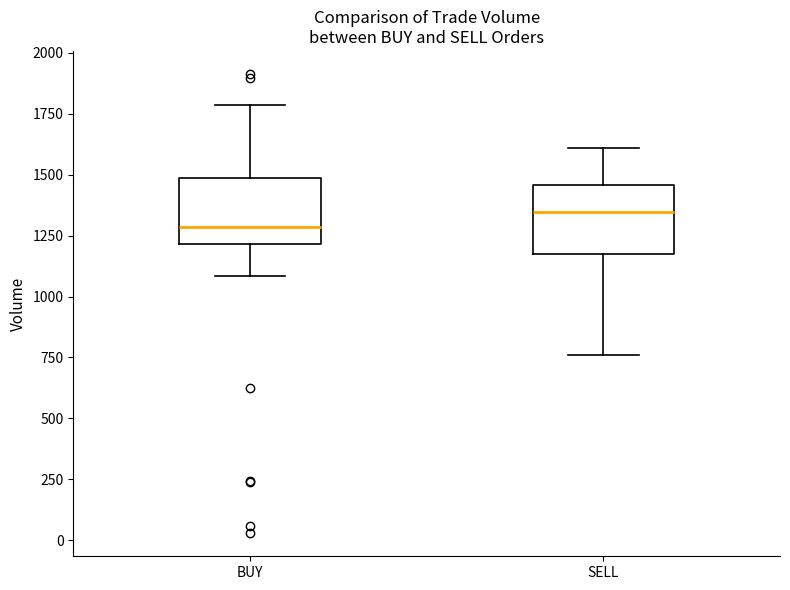

Where is the upper edge of the box for BUY on the y-axis? The values are not printed on the chart, so give them approximately, as read against the axis.

1500